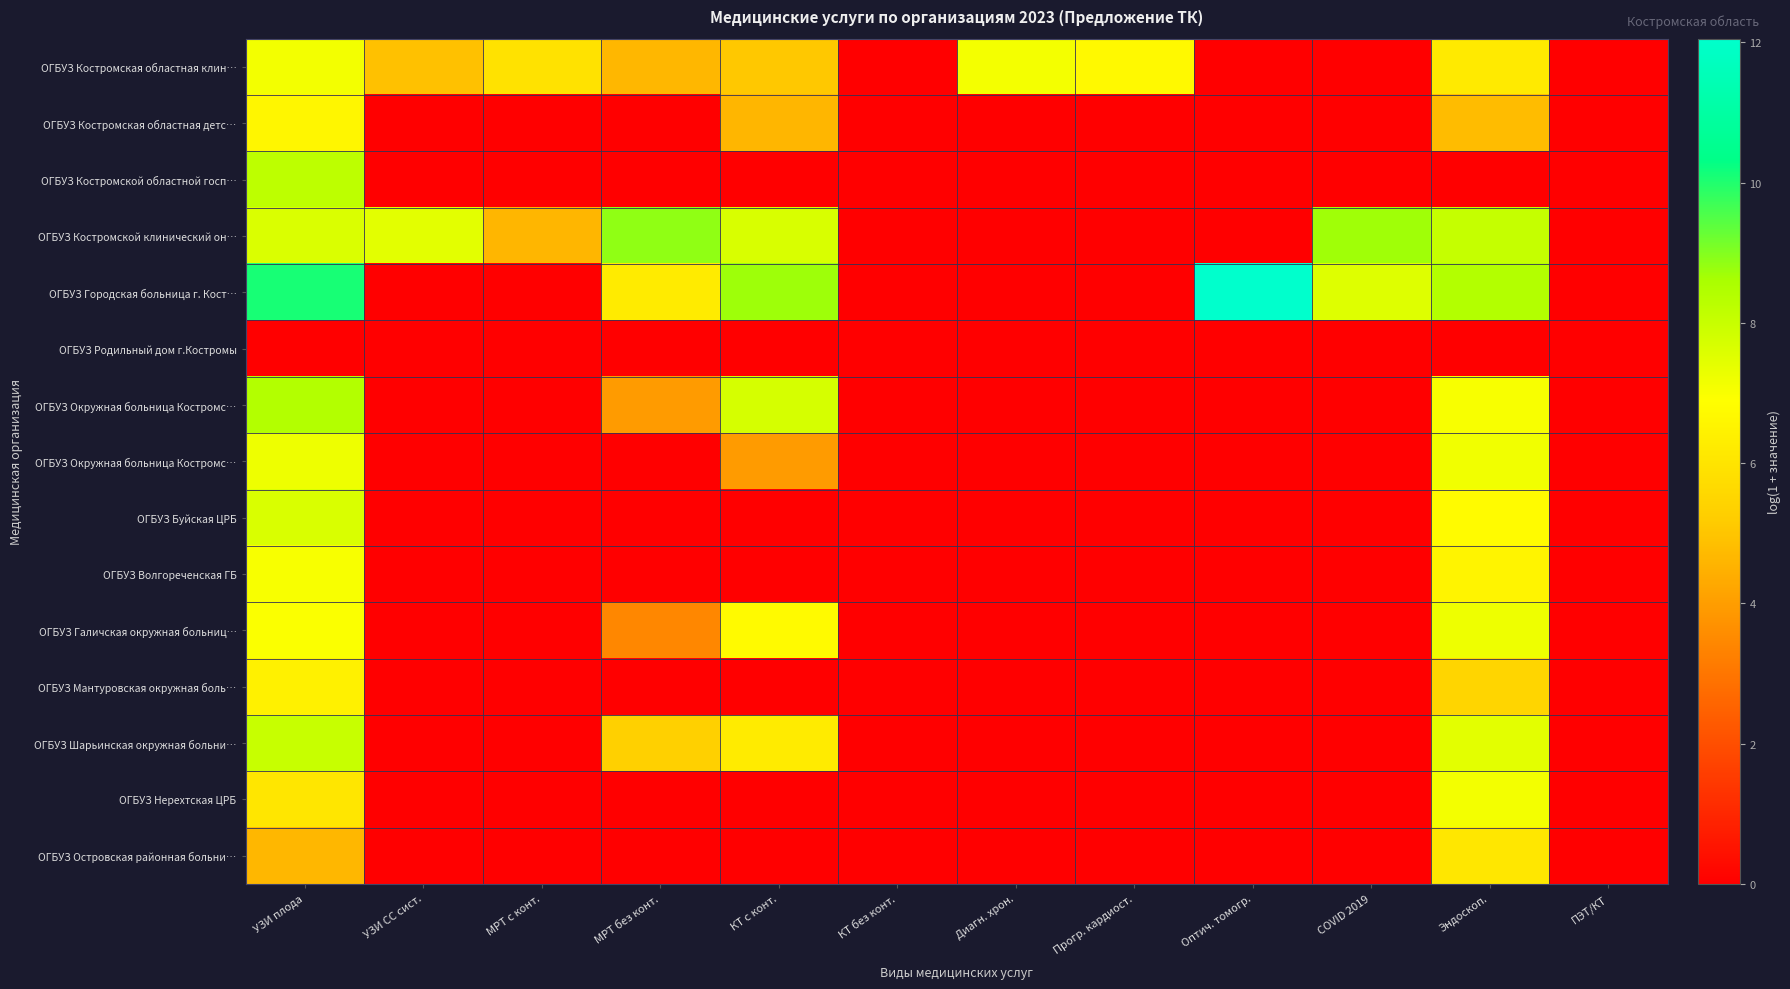

What is the total value across all series at Прогр. кардиост.?

6.7